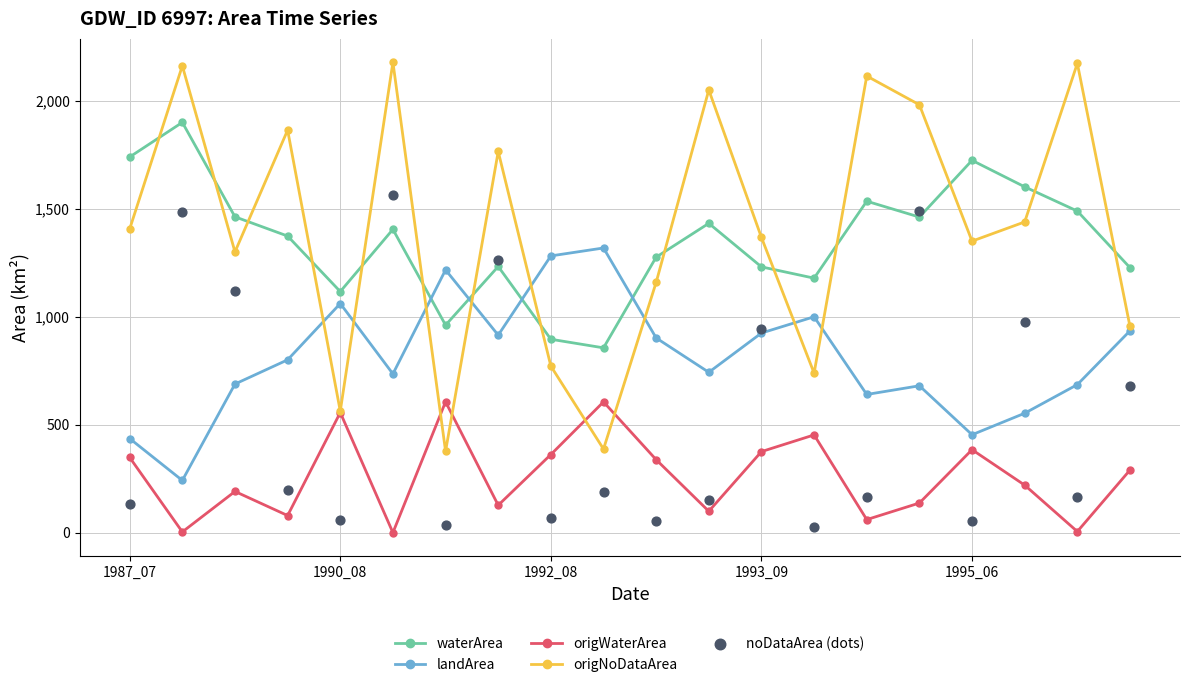

At how many categories does at least one series exceed 1695?

10